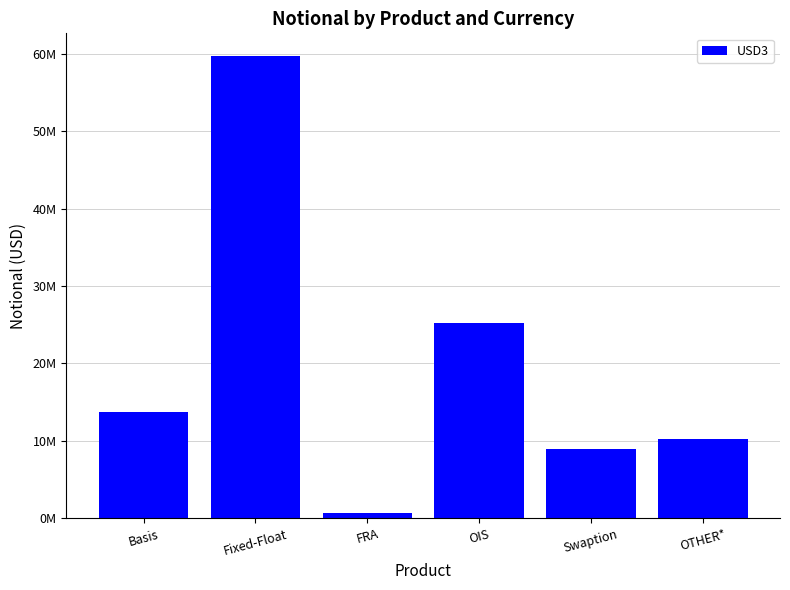

Which label corresponds to the smallest value in the chart?

FRA